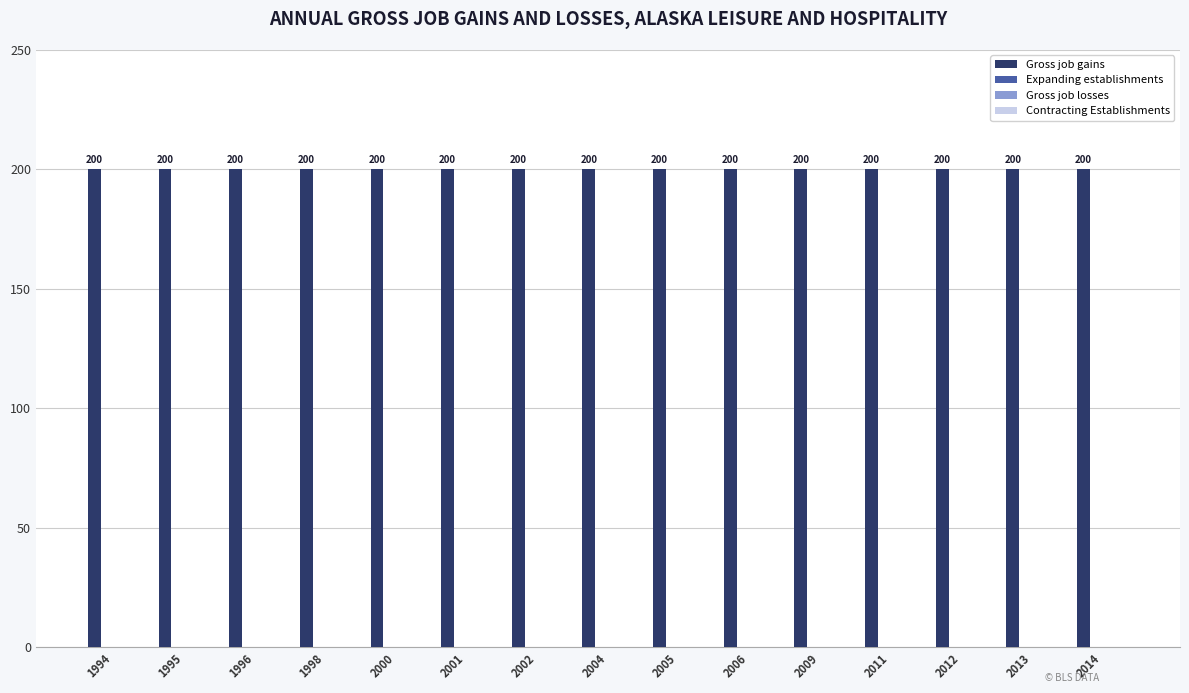

At which category is the sum across all series the highest?

1994